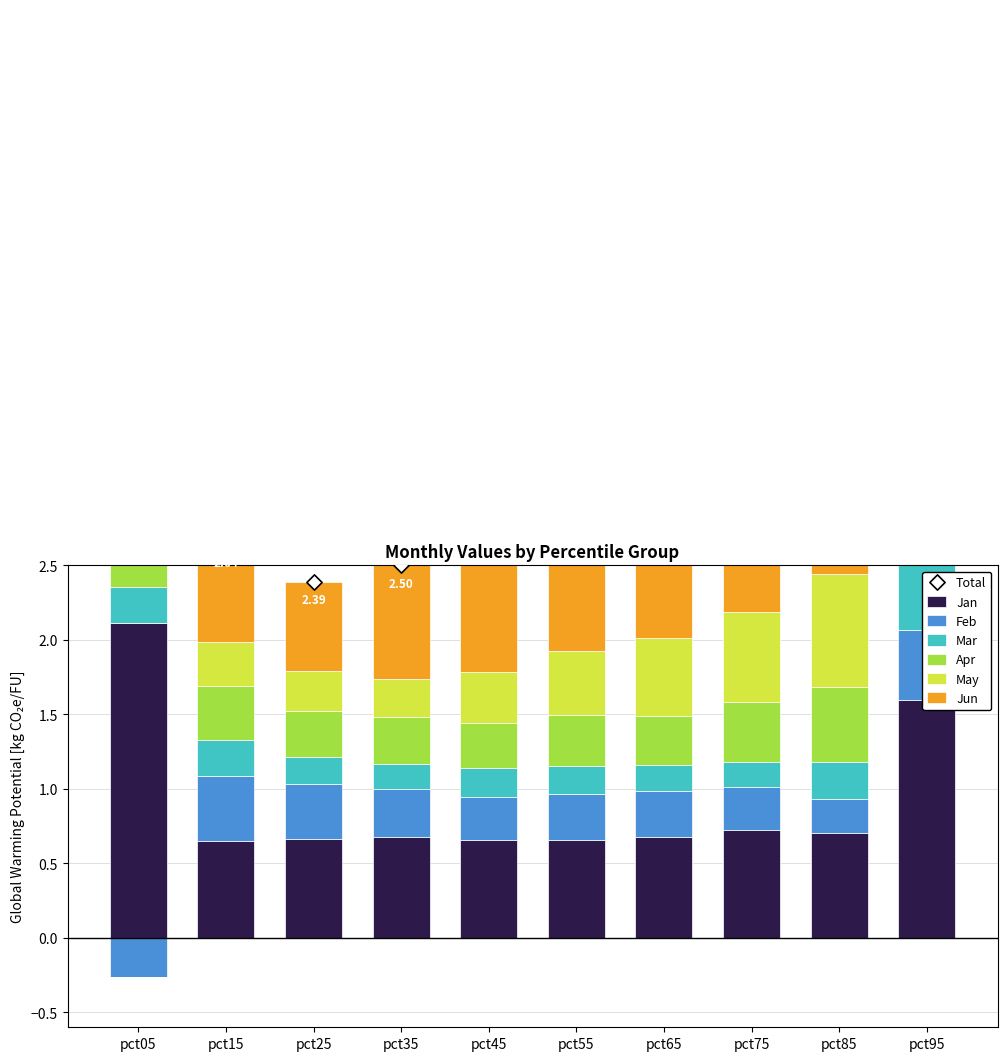

At how many categories does at least one series exceed 1?

2